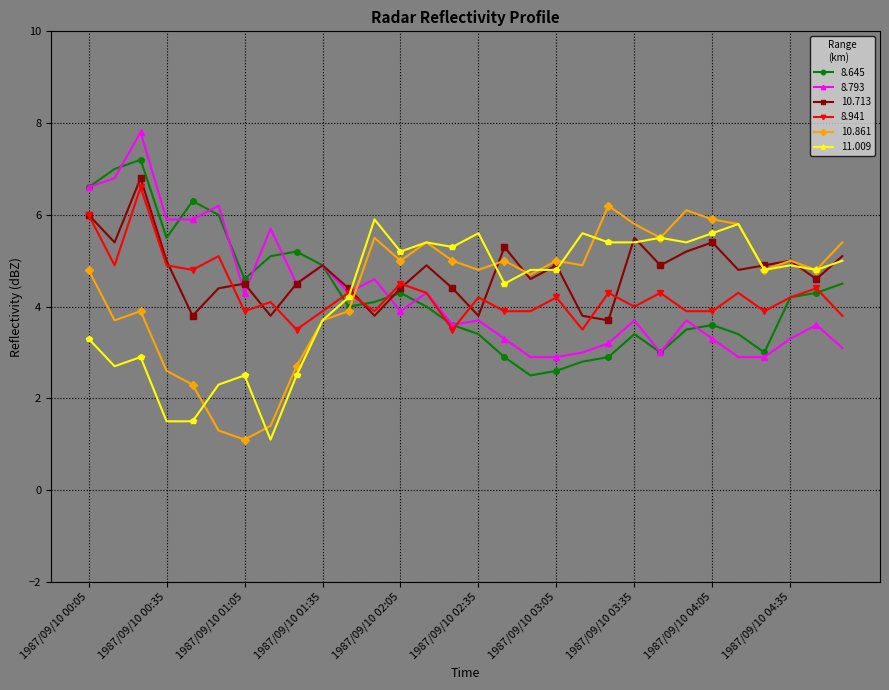

What is the smallest value displayed?

1.1